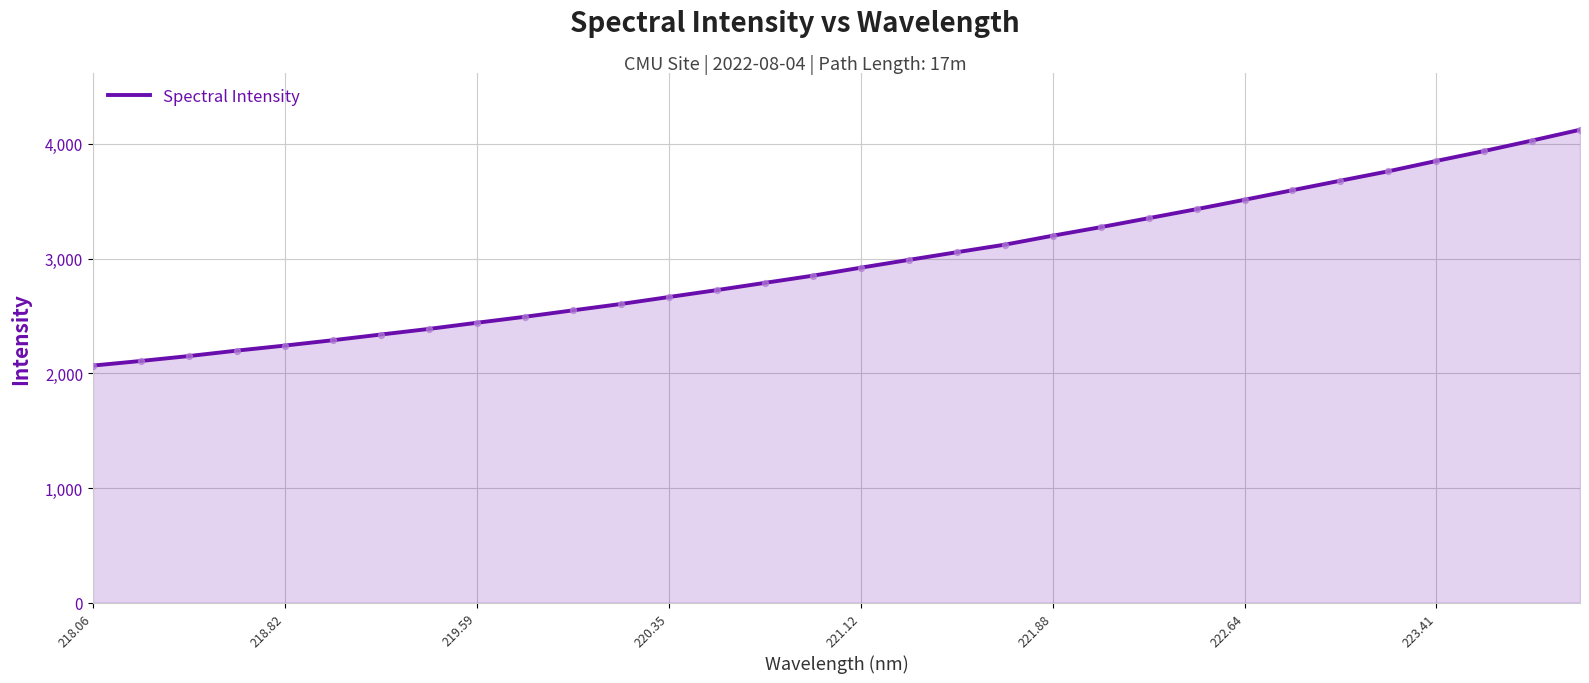

What is the difference between the maximum and minimum values?

2055.9